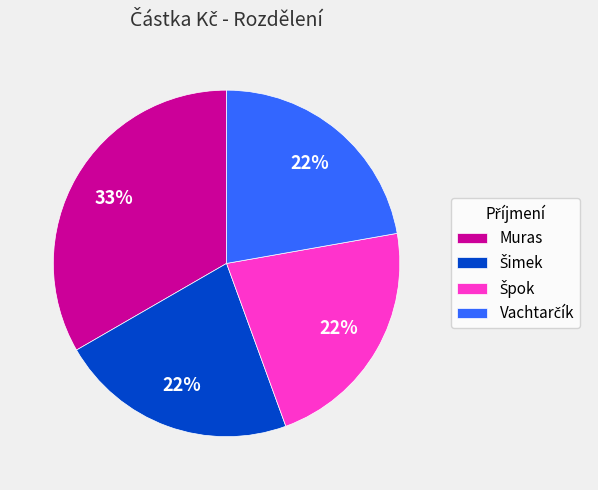

How many slices are in this pie chart?

4